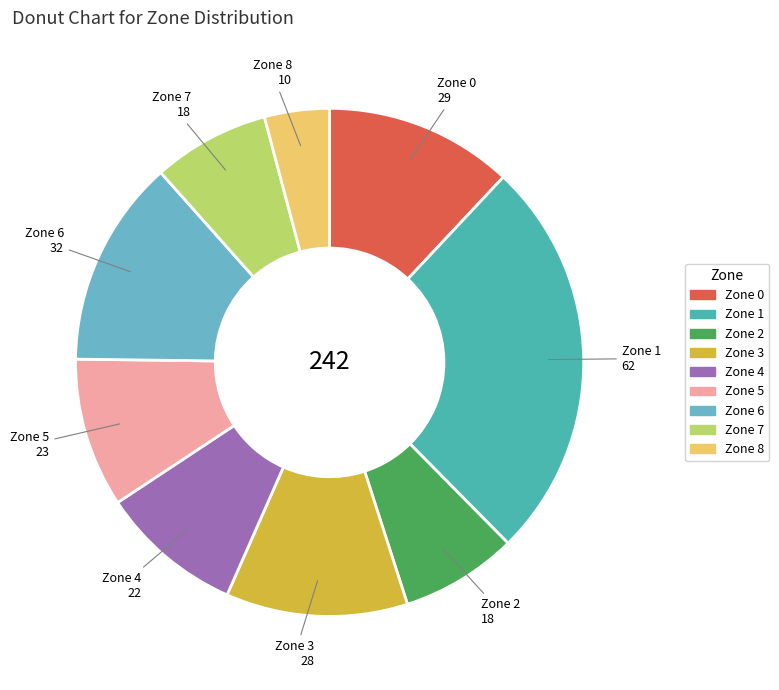

Is the sum of Zone 2 and Zone 1 greater than half?

No